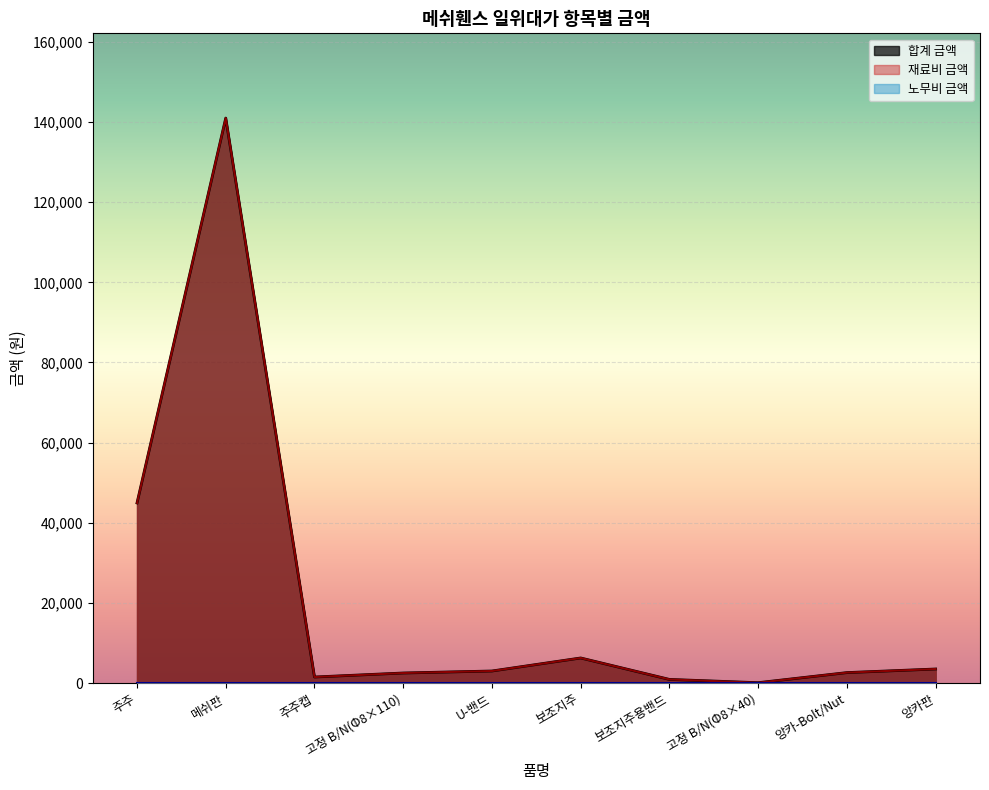

Which has a higher value, 앙카판 or U-밴드?

앙카판